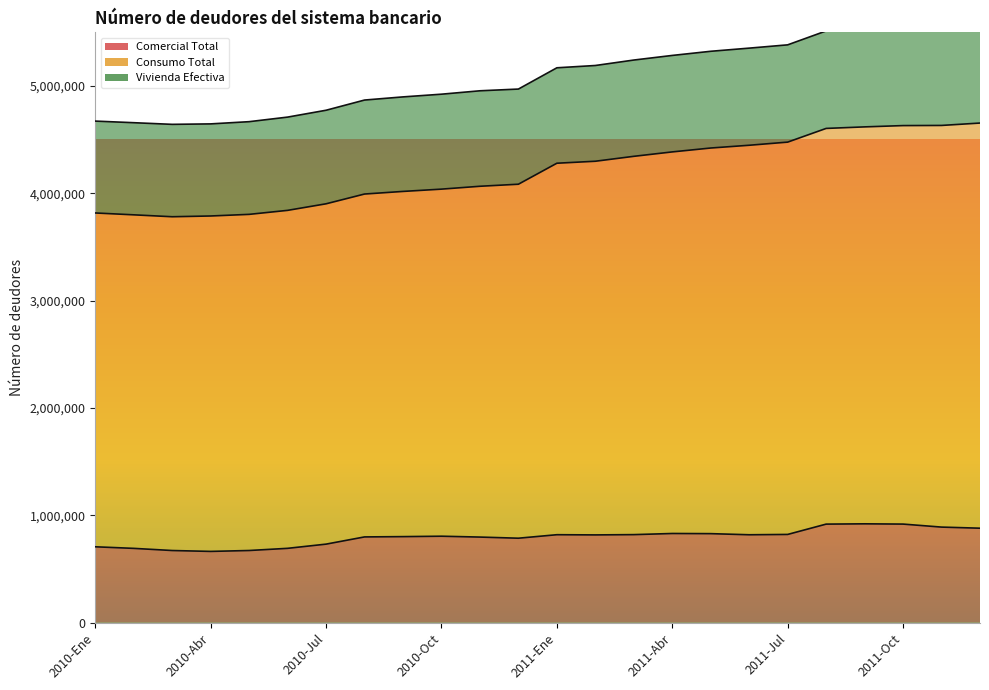

What is the difference between the maximum and minimum values in the Consumo Total series?

872832